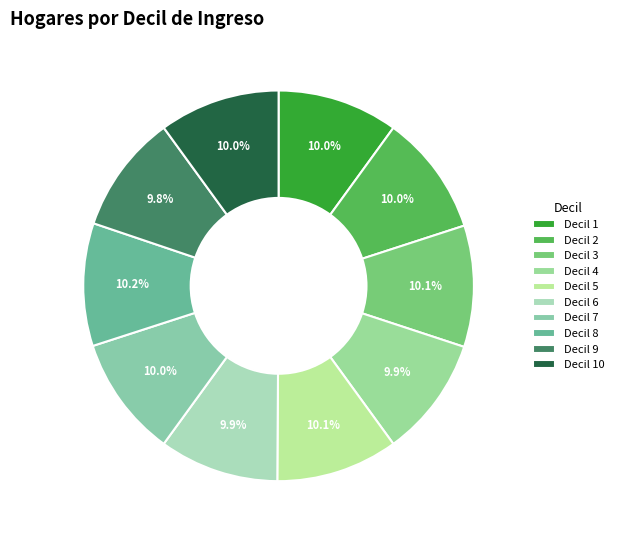

The Decil 5 slice represents 10% of the pie. True or false?

True